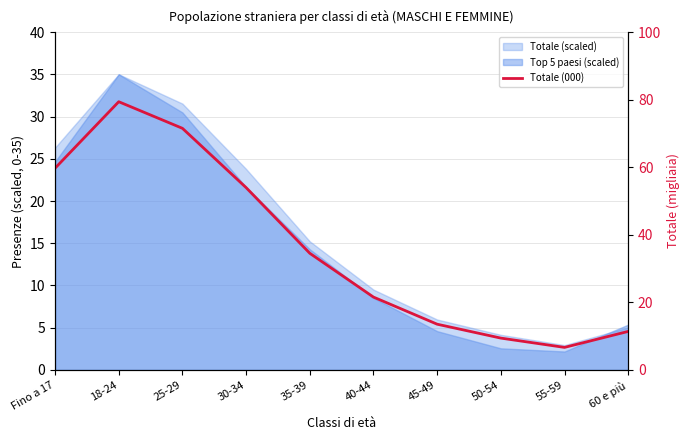

Reading right to left, list all the values displayed in this chart.

11.4	6.7	9.4	13.5	21.6	34.5	54.0	71.5	79.4	59.7